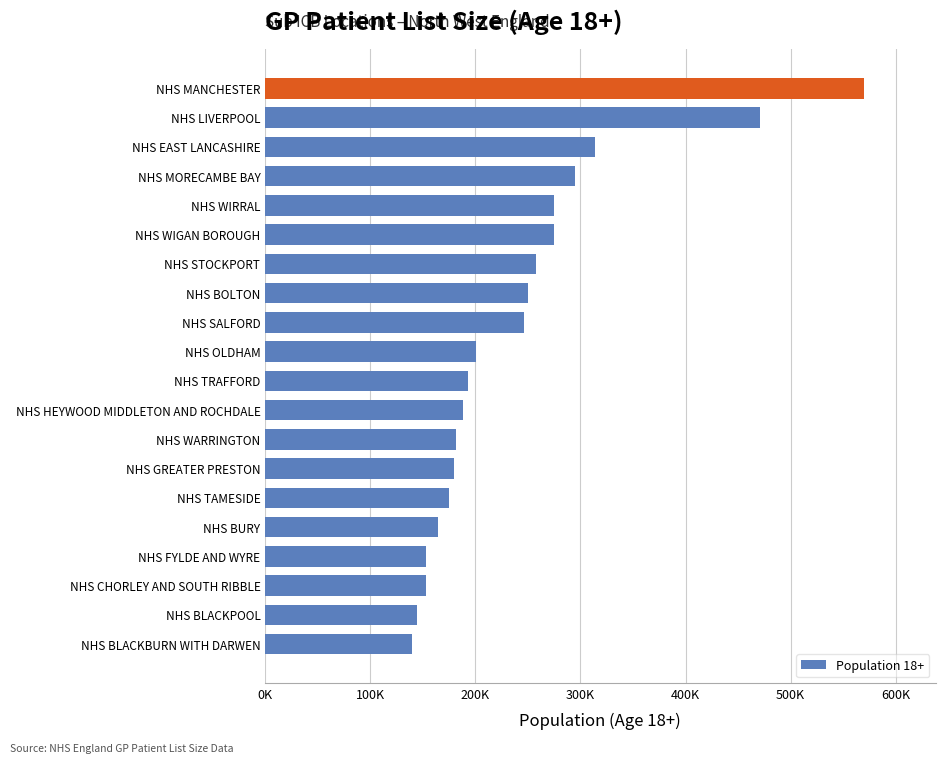

What is the difference between the maximum and second lowest values?

425200